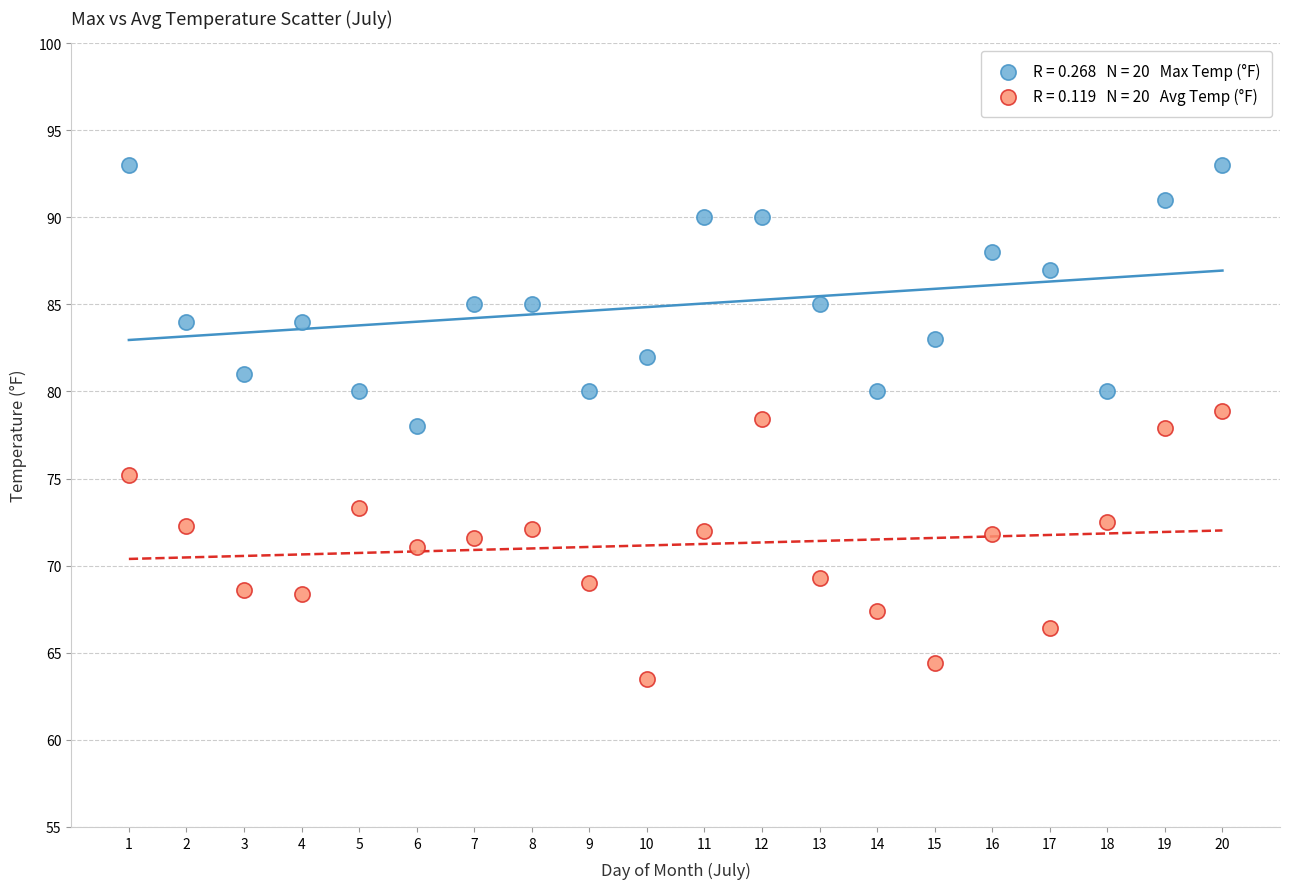

Across all data points, what is the range of X values (max minus min)?

19.0